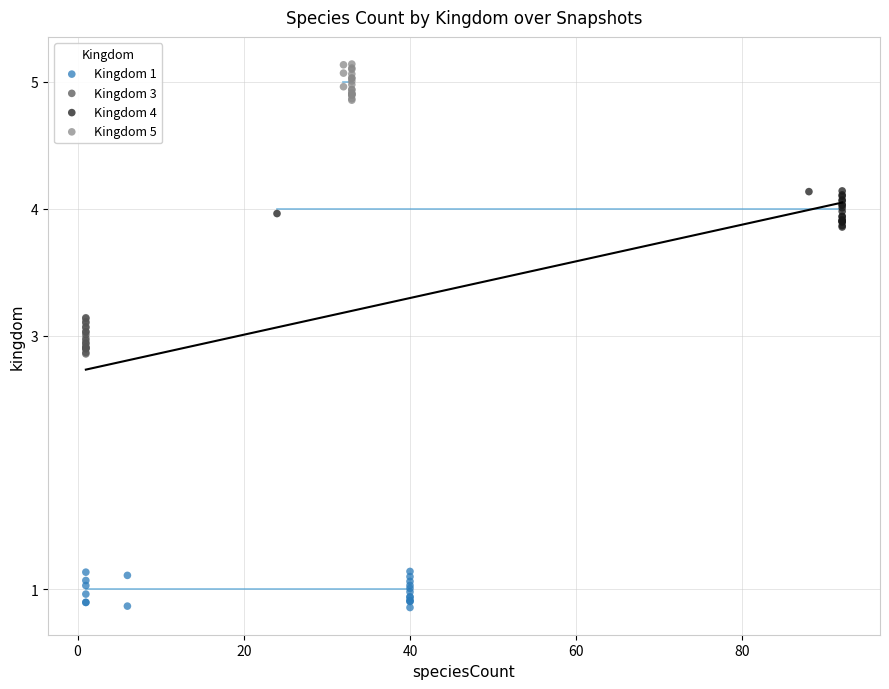

Which series reaches the minimum Y coordinate?

Kingdom 1